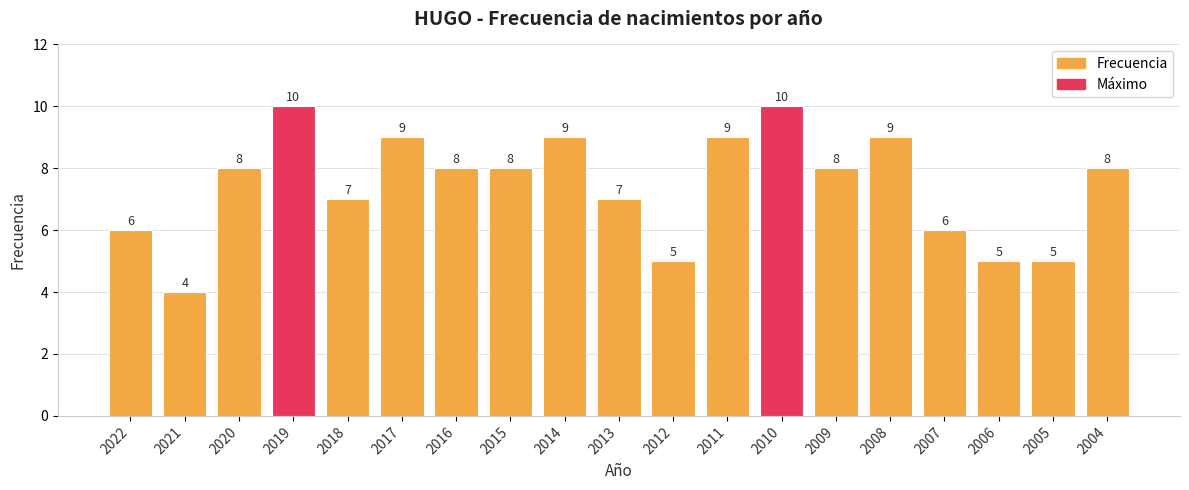

Which category has the lowest value across all series?

2021